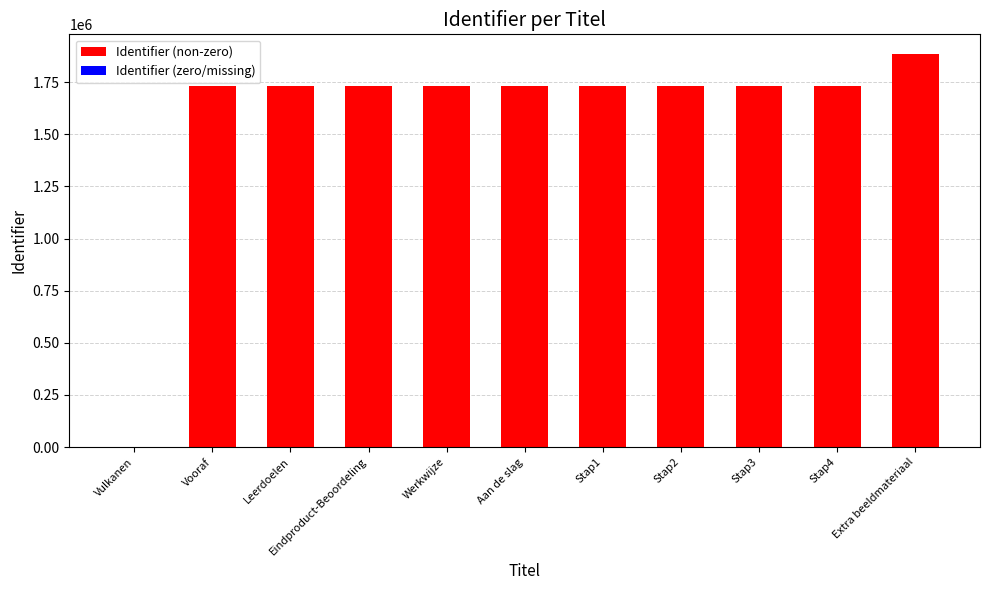

What is the label of the 7th bar from the right?

Werkwijze